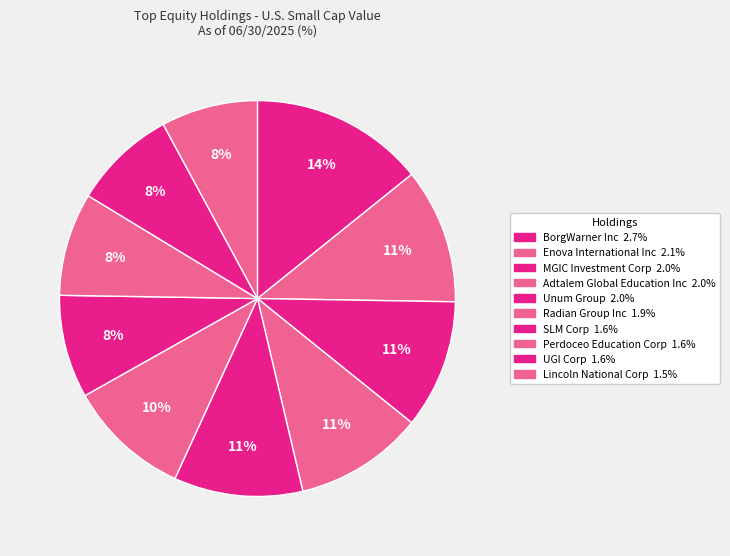

How many segments does this pie chart have?

10